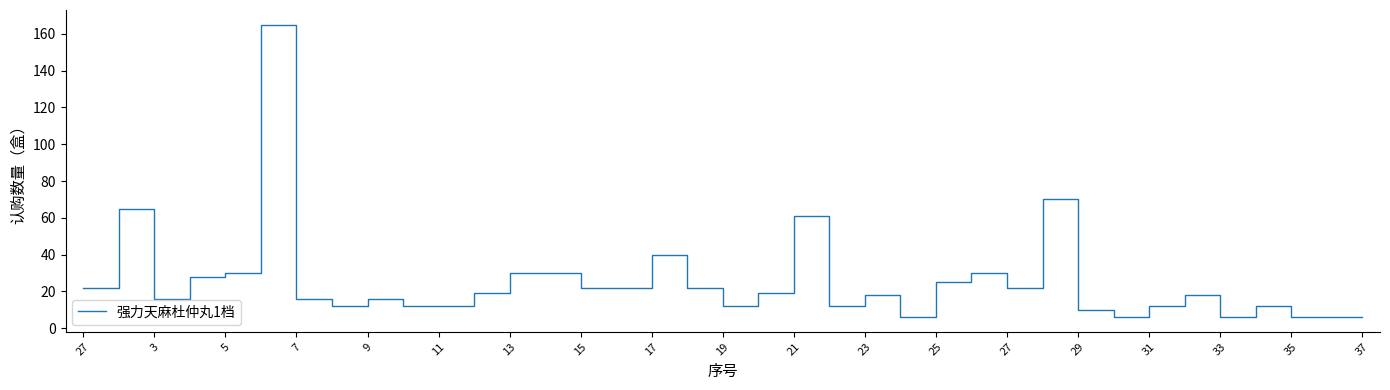

How many lines are shown in the chart?

1